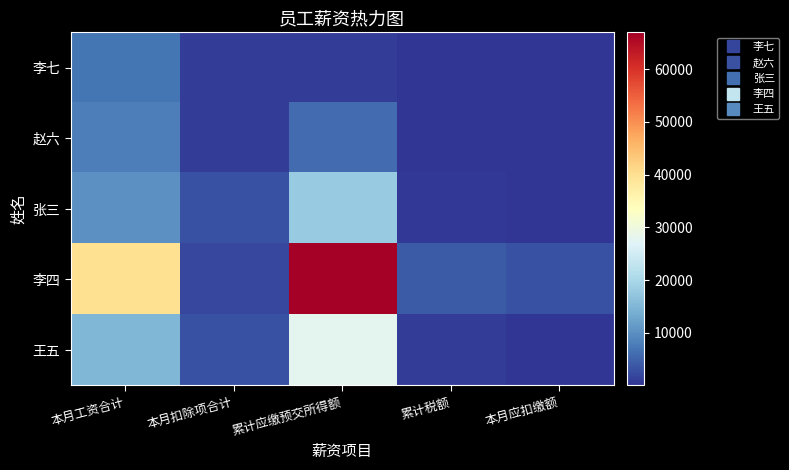

Between 累计应缴预交所得额 and 本月应扣缴额, which series saw the biggest shift?

李四